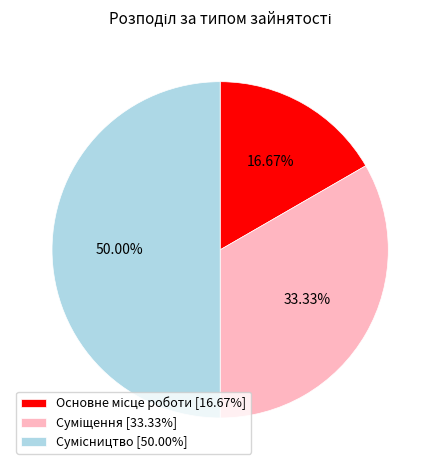

To the nearest percent, what portion does Основне місце роботи represent?

17%